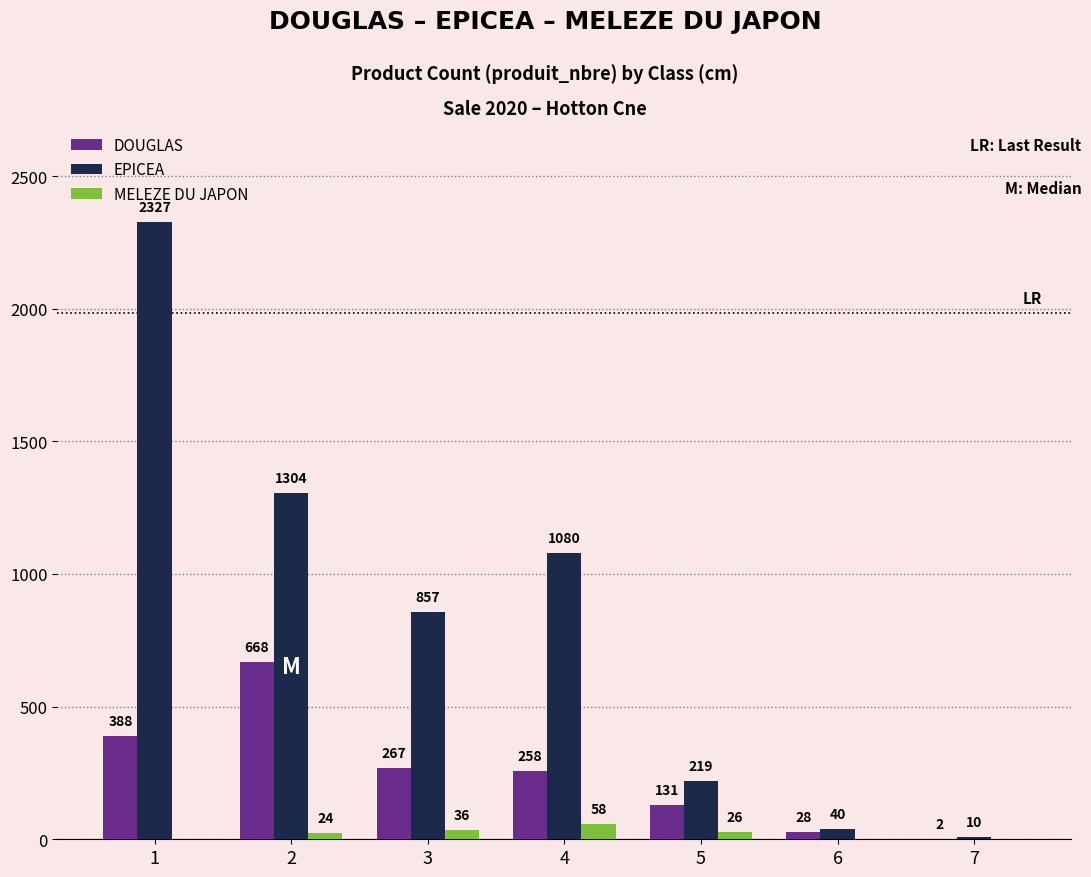

How many categories are shown in the chart?

7